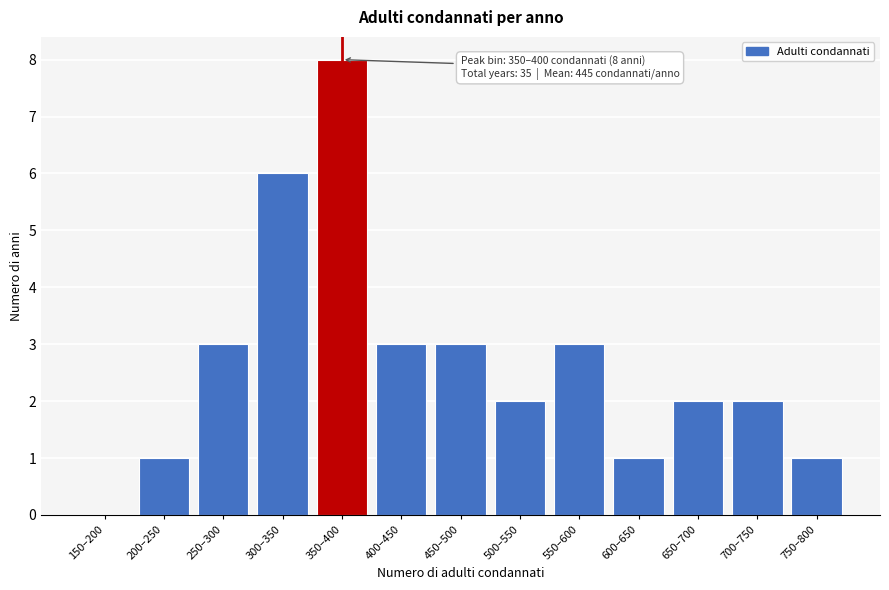

Reading left to right, list all the values displayed in this chart.

150–200=0	200–250=1	250–300=3	300–350=6	350–400=8	400–450=3	450–500=3	500–550=2	550–600=3	600–650=1	650–700=2	700–750=2	750–800=1